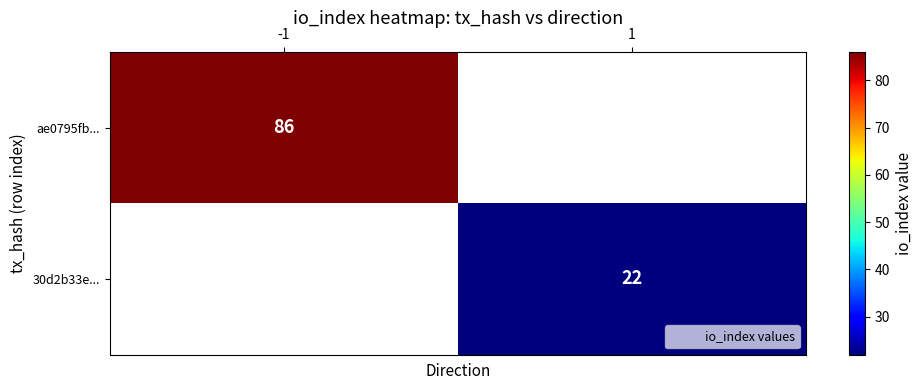

The value of ae0795fb... at -1 is 132. True or false?

False